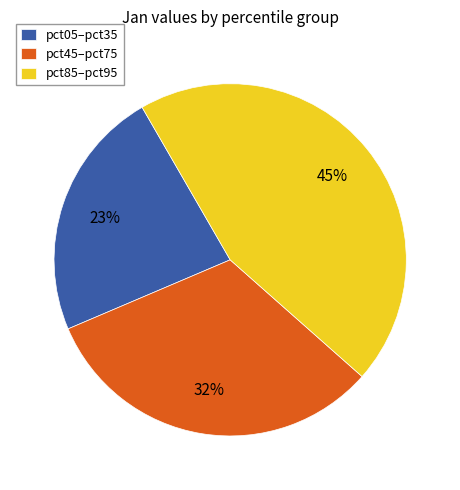

The pct05–pct35 slice represents 29% of the pie. True or false?

False